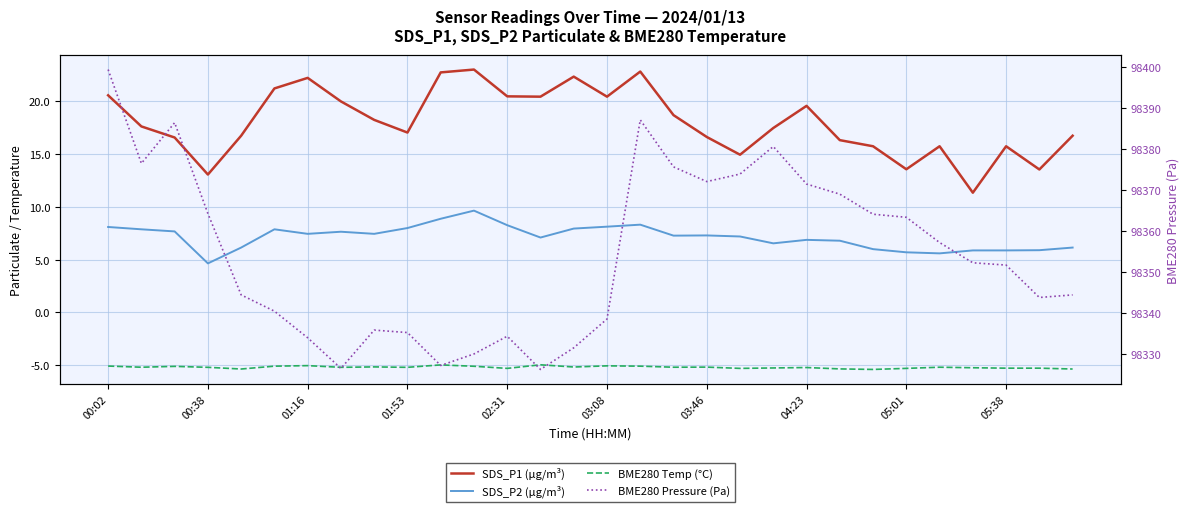

What is the difference between the second highest and second lowest values in the SDS_P1 (µg/m³) series?

9.8